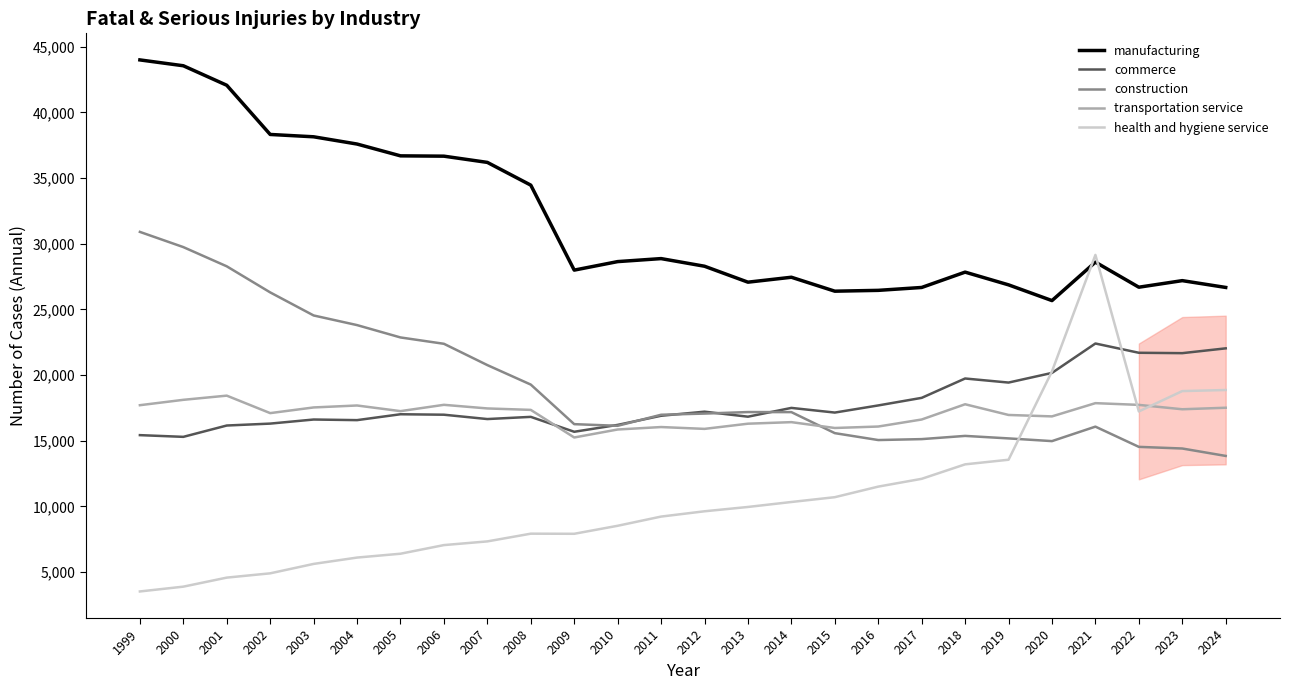

True or false: manufacturing has a value of 28872 at 2011.

True